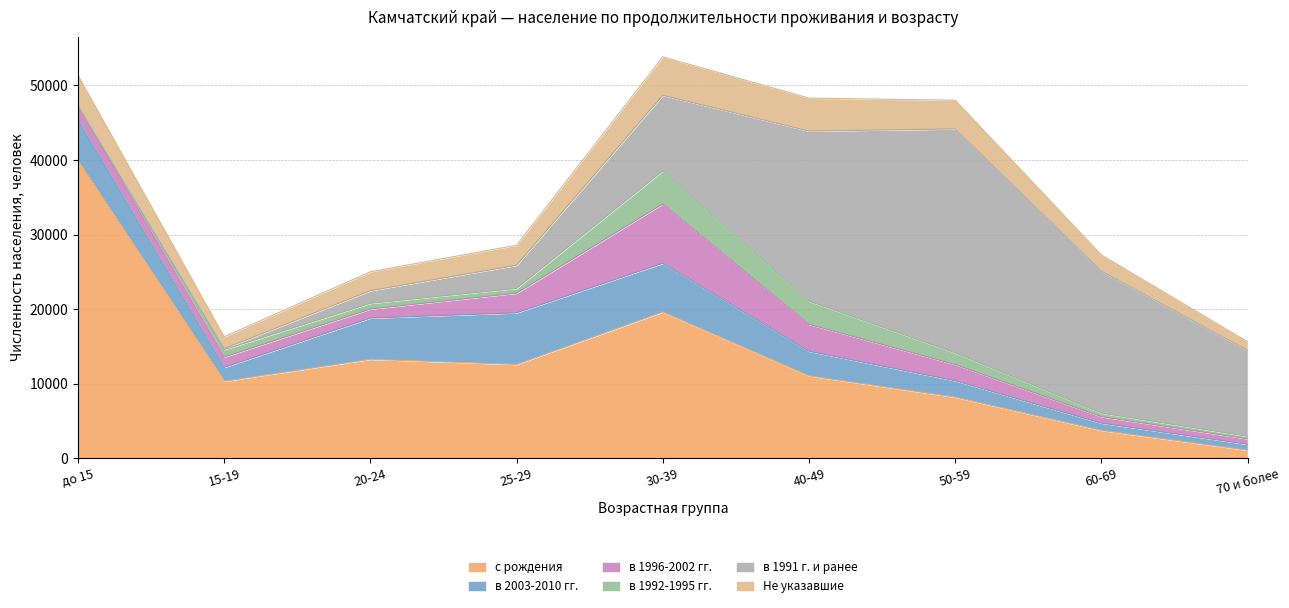

True or false: в 1992-1995 гг. and в 2003-2010 гг. cross at least once.

False